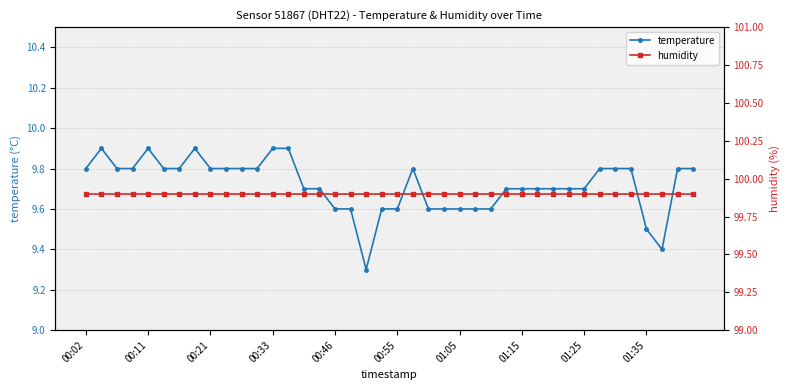

The temperature series shows 9.5 at 01:35. True or false?

True